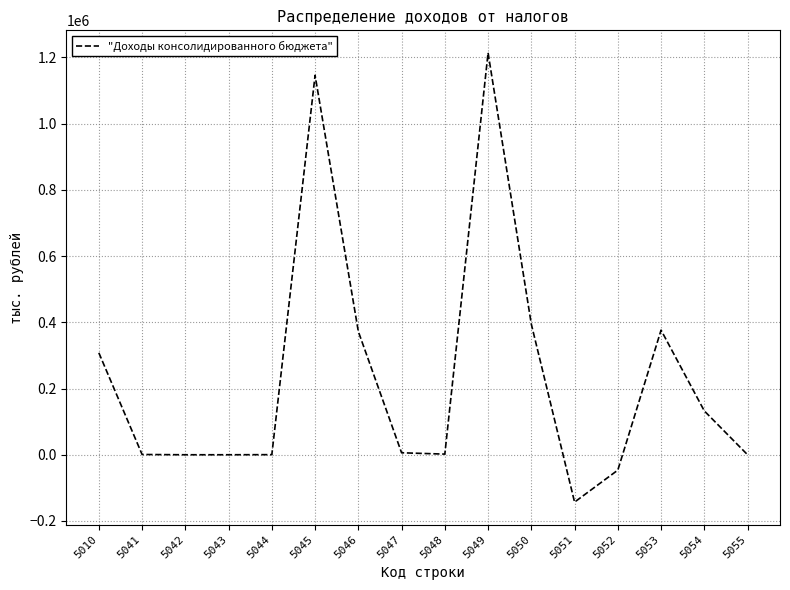

What is the minimum value shown in the chart?

-142941